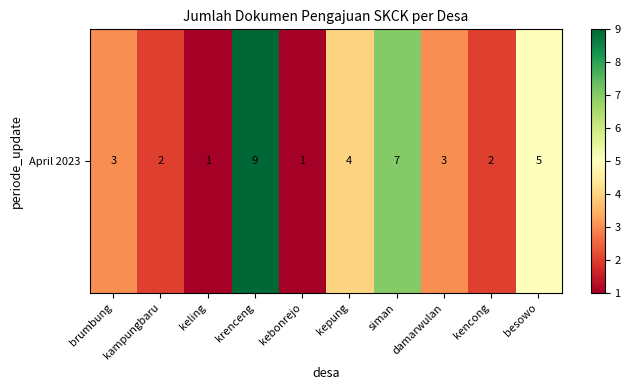

How many values are between 2 and 5?

6